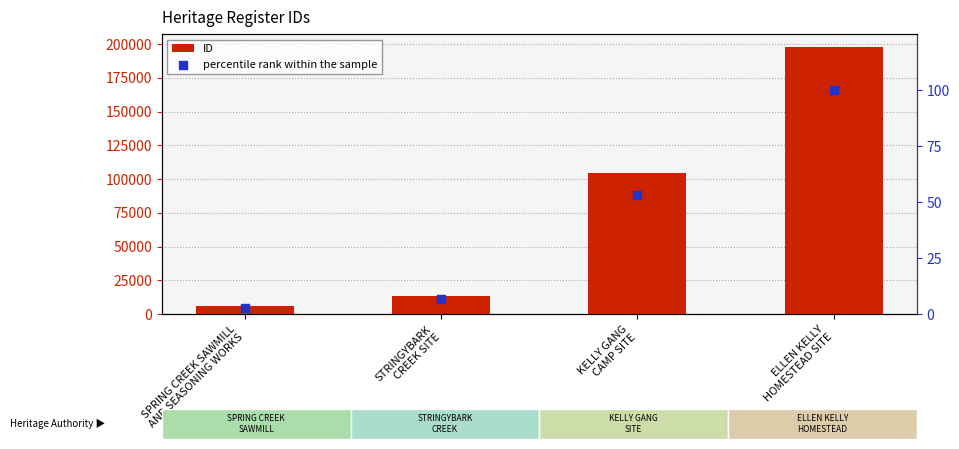

At how many categories does at least one series exceed 59983?

2